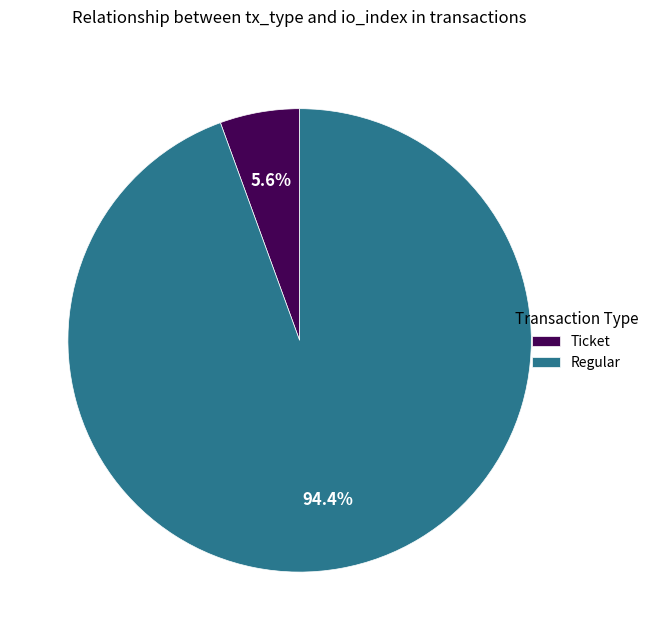

Is there any slice that represents more than half of the pie?

Yes